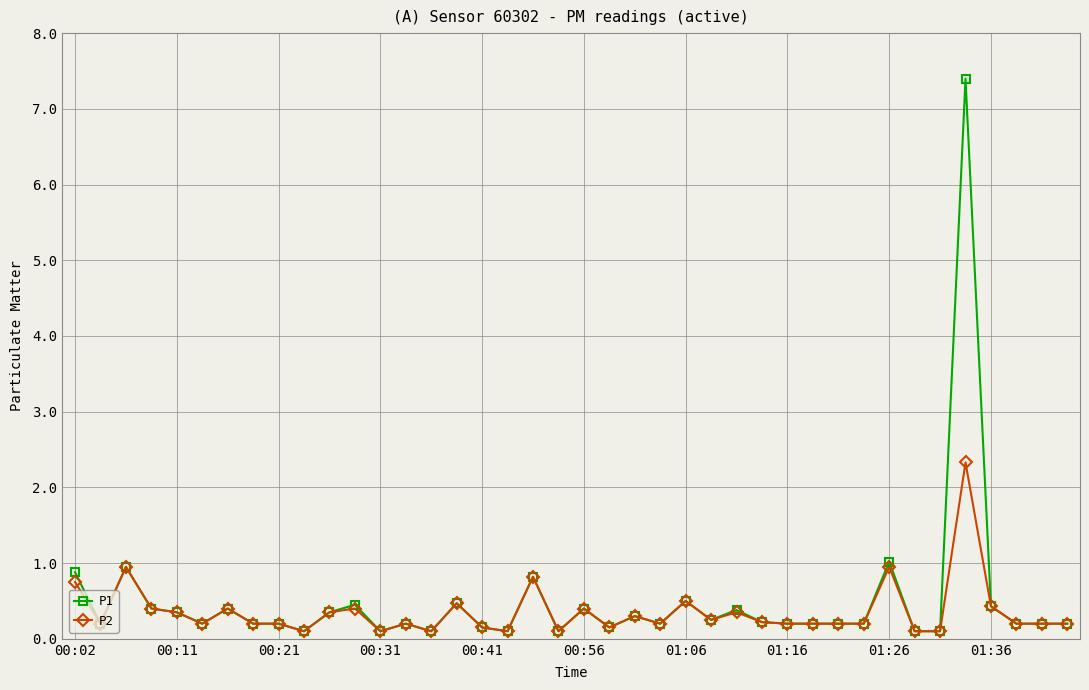

What is the value of the P2 point at the 14th from the left?

0.2